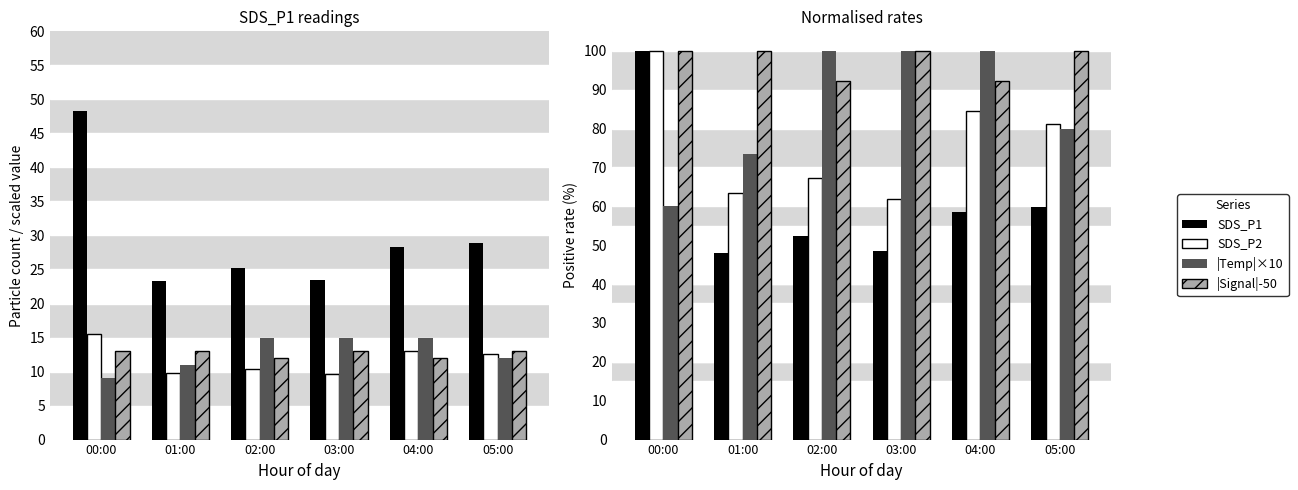

Where does the SDS_P2 series first go above 81?

00:00